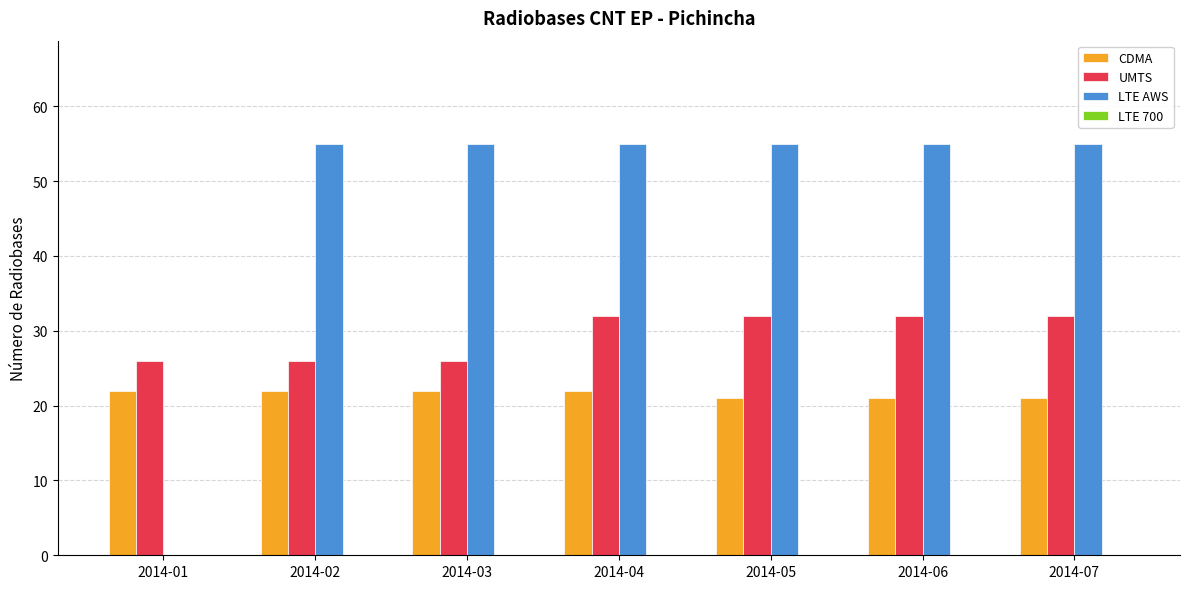

Which series has the largest total across all categories?

LTE AWS